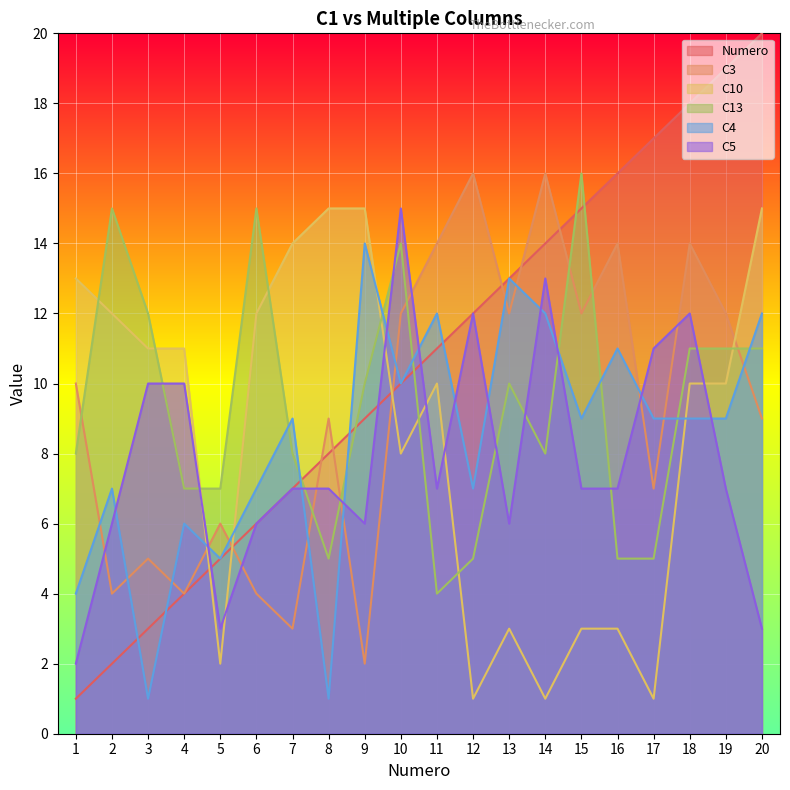

Reading left to right, what are all the values shown in this chart?

Numero: 1	2	3	4	5	6	7	8	9	10	11	12	13	14	15	16	17	18	19	20
C3: 10	4	5	4	6	4	3	9	2	12	14	16	12	16	12	14	7	14	12	9
C10: 13	12	11	11	2	12	14	15	15	8	10	1	3	1	3	3	1	10	10	15
C13: 8	15	12	7	7	15	8	5	10	14	4	5	10	8	16	5	5	11	11	11
C4: 4	7	1	6	5	7	9	1	14	10	12	7	13	12	9	11	9	9	9	12
C5: 2	6	10	10	3	6	7	7	6	15	7	12	6	13	7	7	11	12	7	3